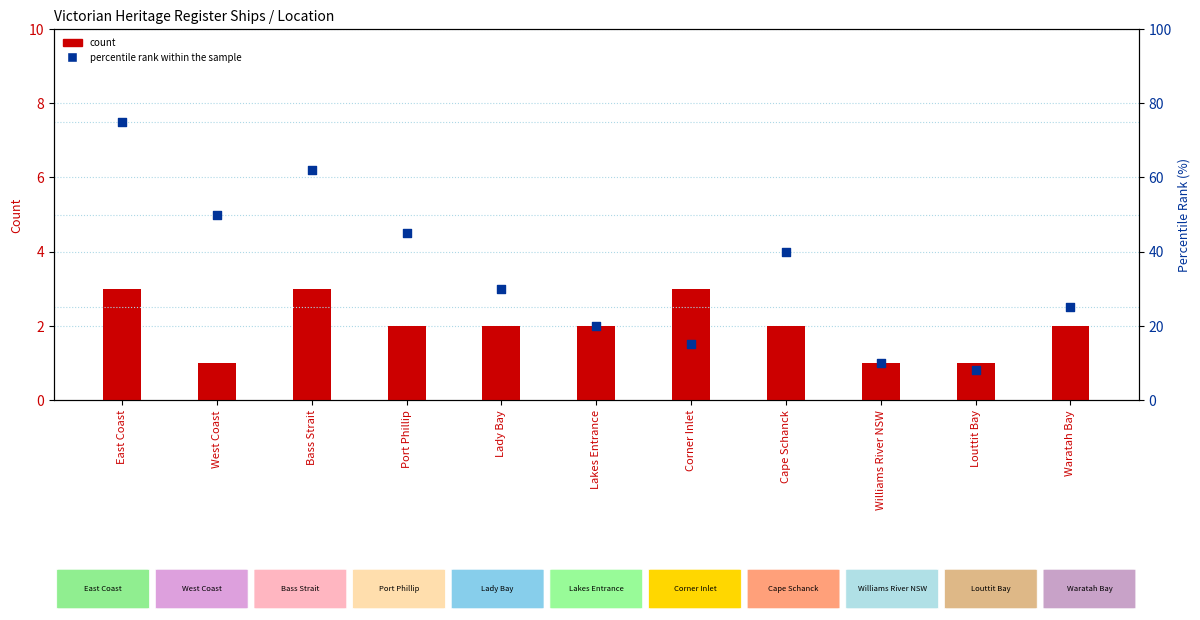

Which series has the largest total across all categories?

percentile rank within the sample